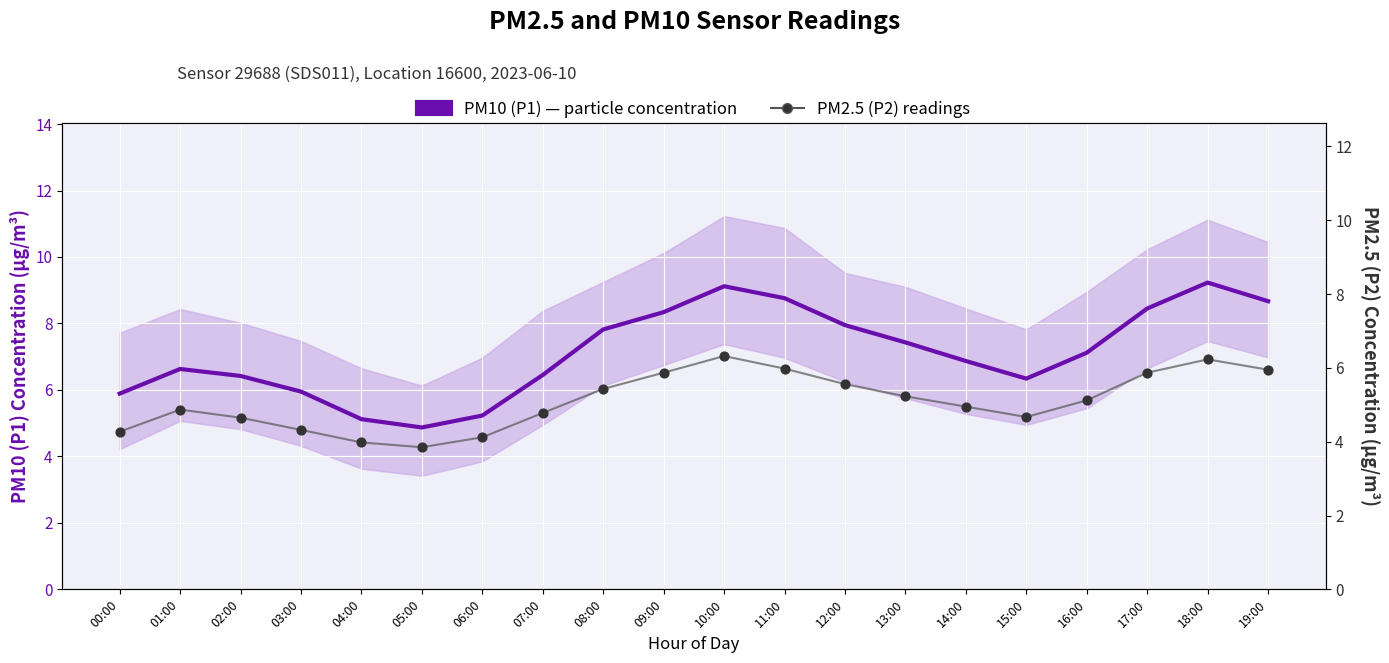

Which series has the largest total across all categories?

PM10 (P1) — particle concentration